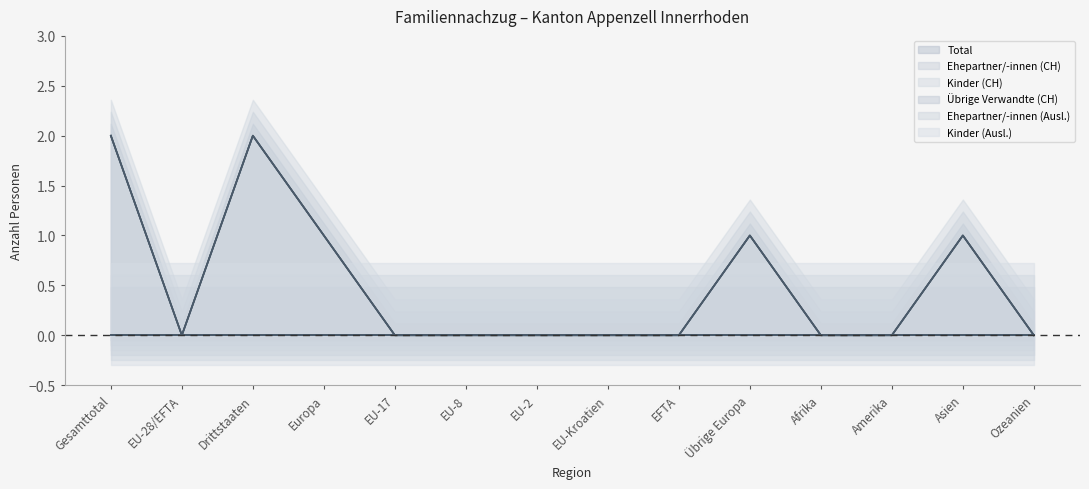

The value of Total at EU-Kroatien is -1. True or false?

False